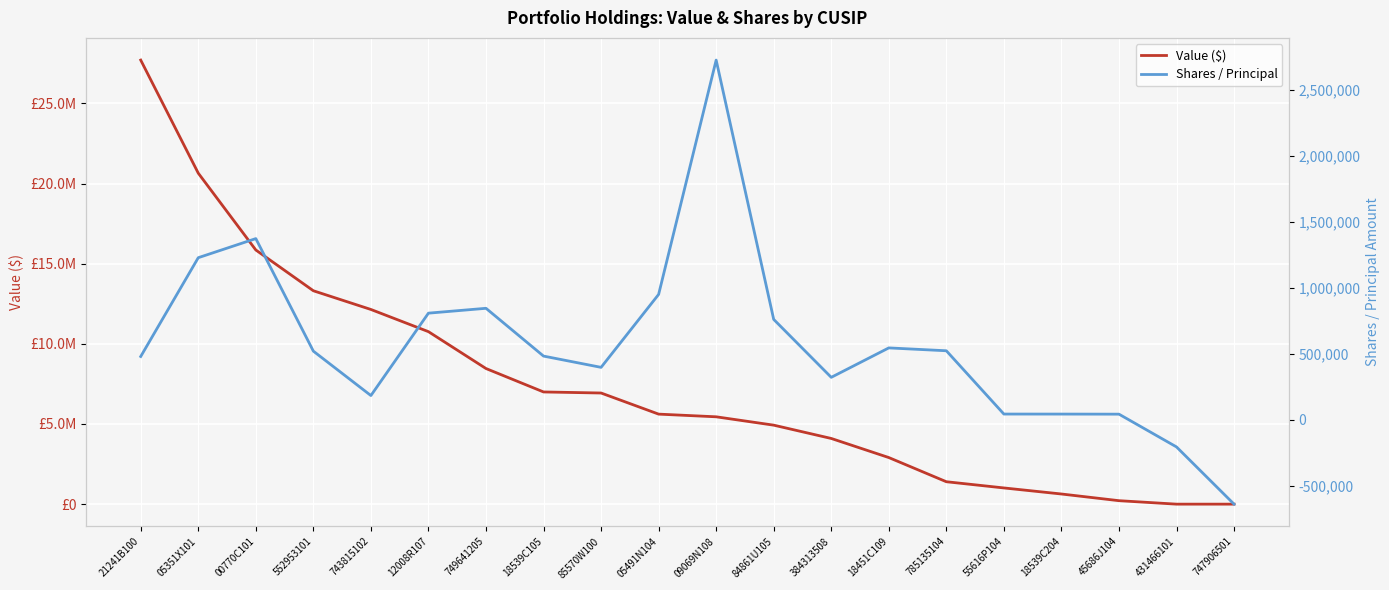

List the labels in order of Shares / Principal value, largest first.

09069N108, 00770C101, 05351X101, 05491N104, 749641205, 12008R107, 84861U105, 18451C109, 785135104, 552953101, 18539C105, 21241B100, 85570W100, 384313508, 743815102, 55616P104, 18539C204, 45686J104, 431466101, 747906501